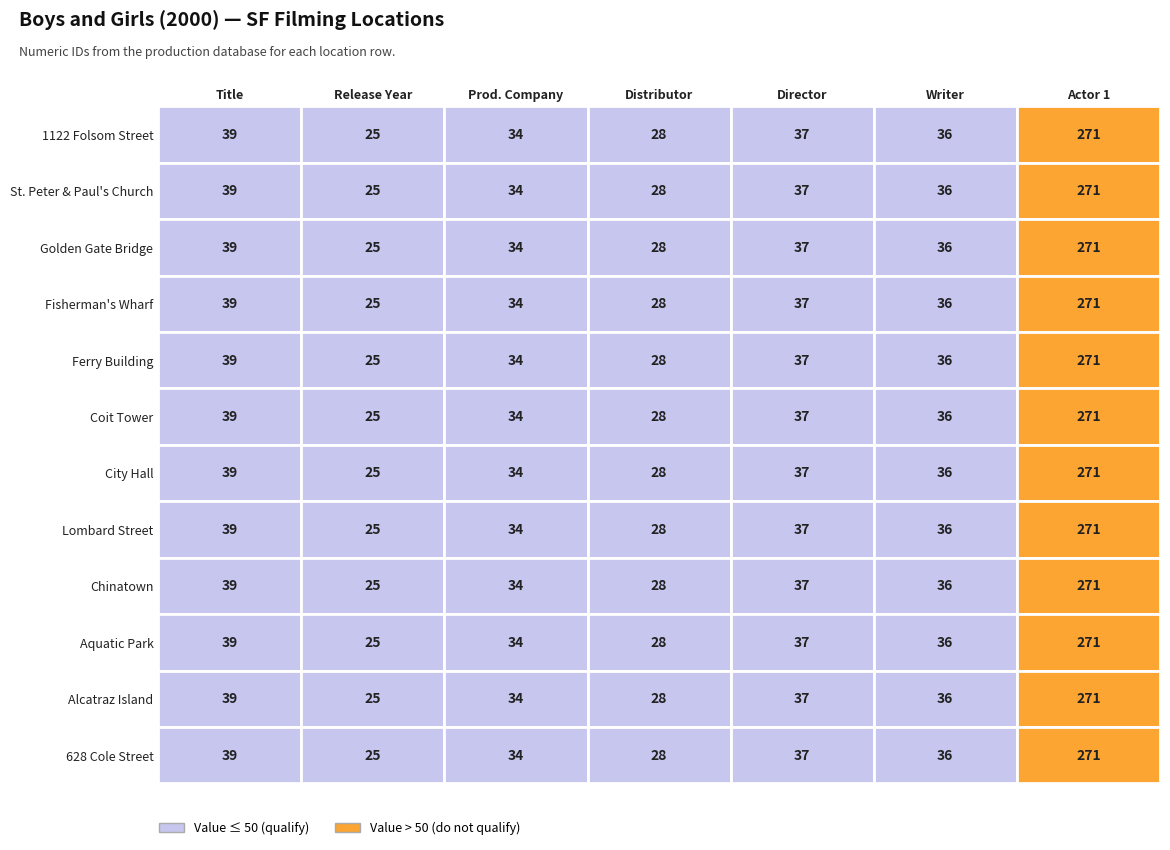

What is the minimum value for Fisherman's Wharf?

25